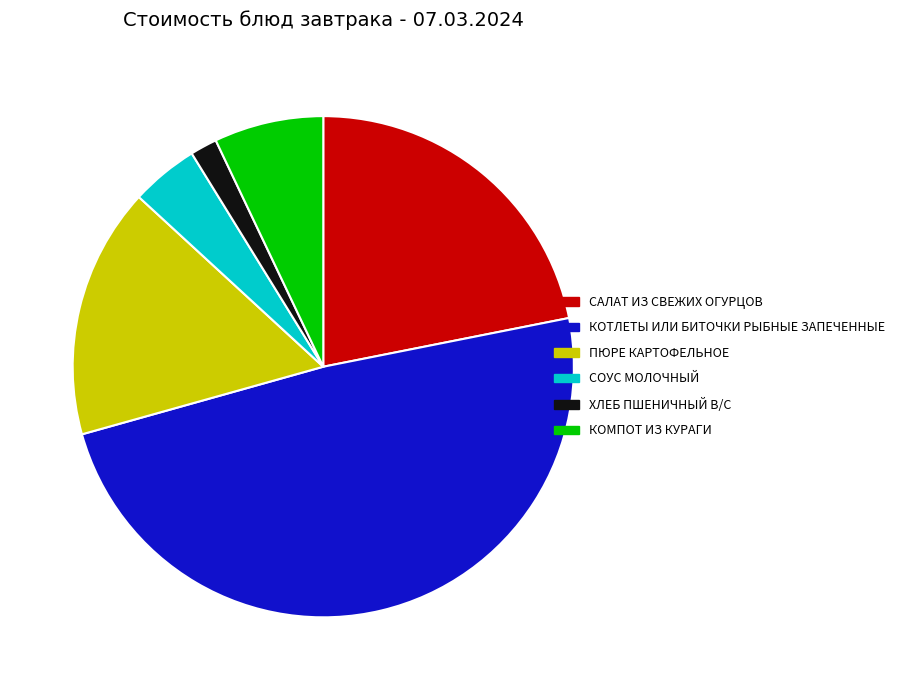

Rank the categories by value from lowest to highest.

ХЛЕБ ПШЕНИЧНЫЙ В/С, СОУС МОЛОЧНЫЙ, КОМПОТ ИЗ КУРАГИ, ПЮРЕ КАРТОФЕЛЬНОЕ, САЛАТ ИЗ СВЕЖИХ ОГУРЦОВ, КОТЛЕТЫ ИЛИ БИТОЧКИ РЫБНЫЕ ЗАПЕЧЕННЫЕ